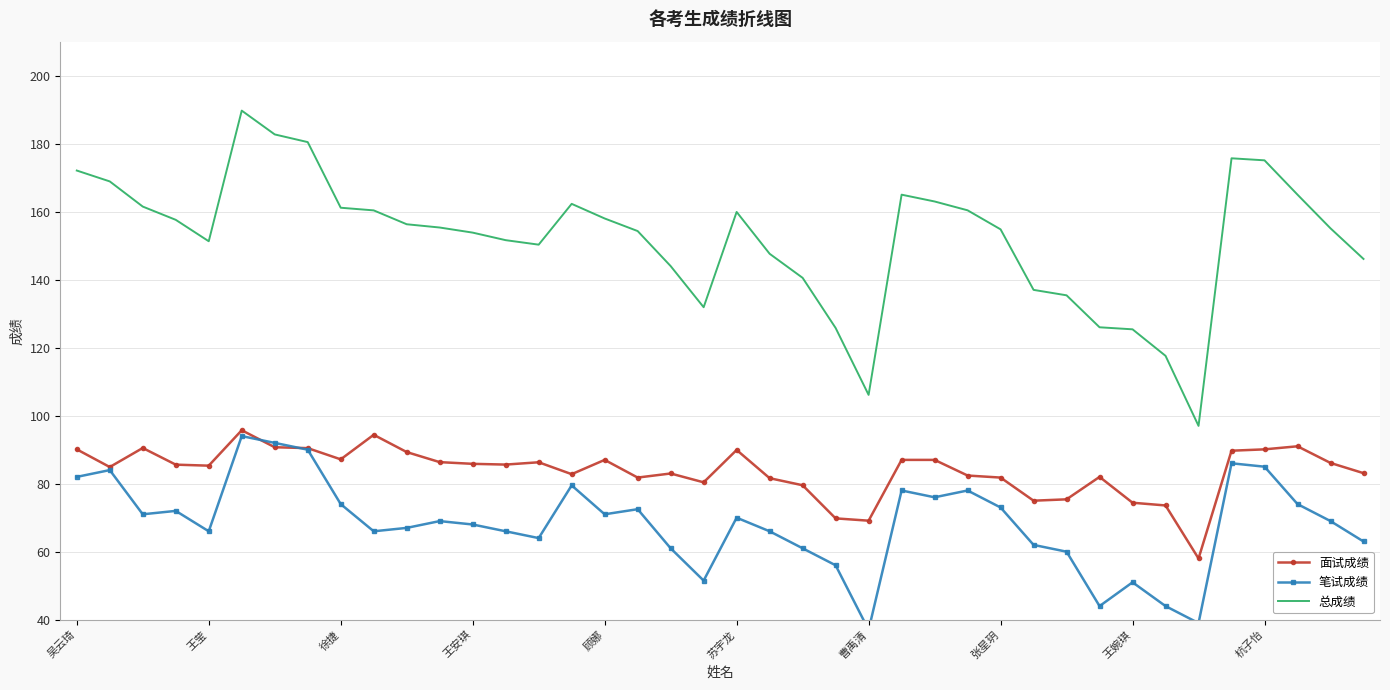

What is the lowest value of the 总成绩 series?

97.0